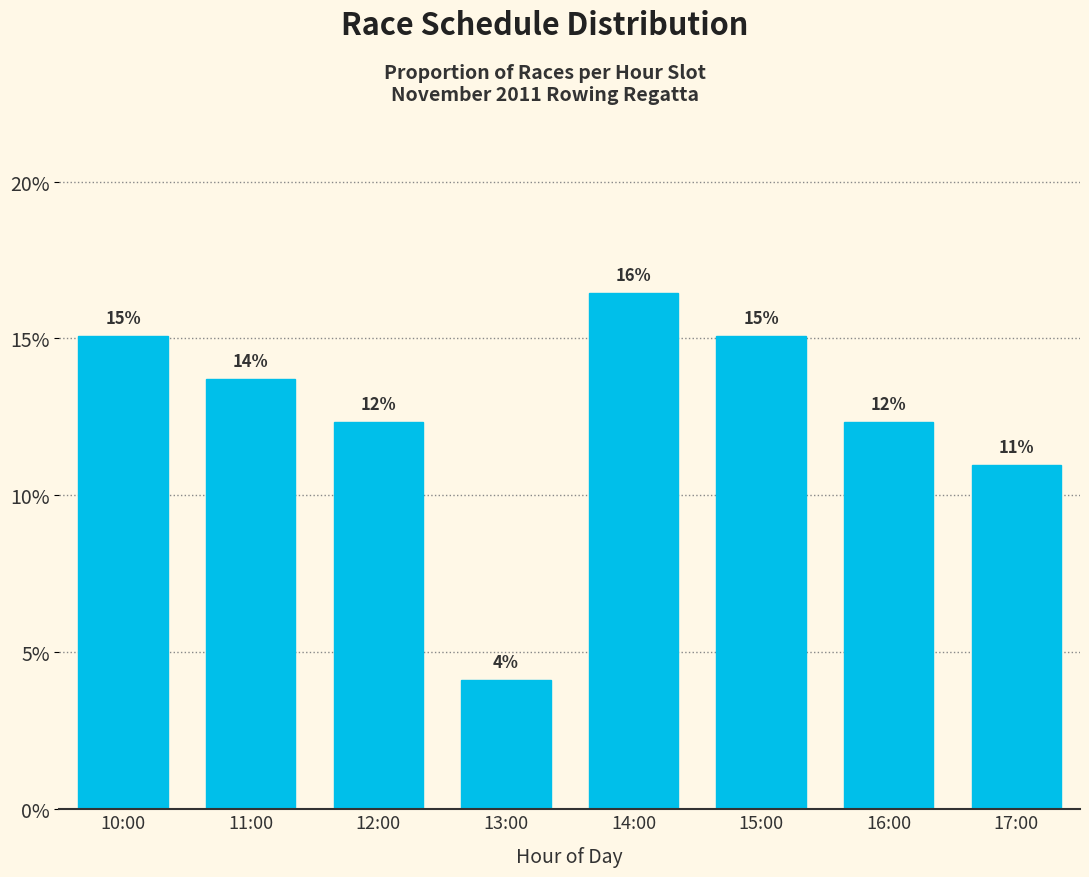

Does the chart contain any negative values?

No